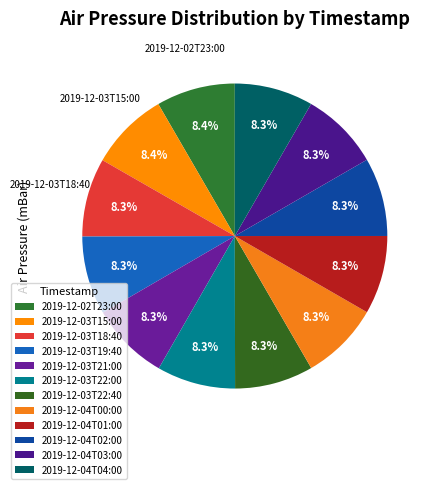

To the nearest percent, what is the average slice percentage?

8%